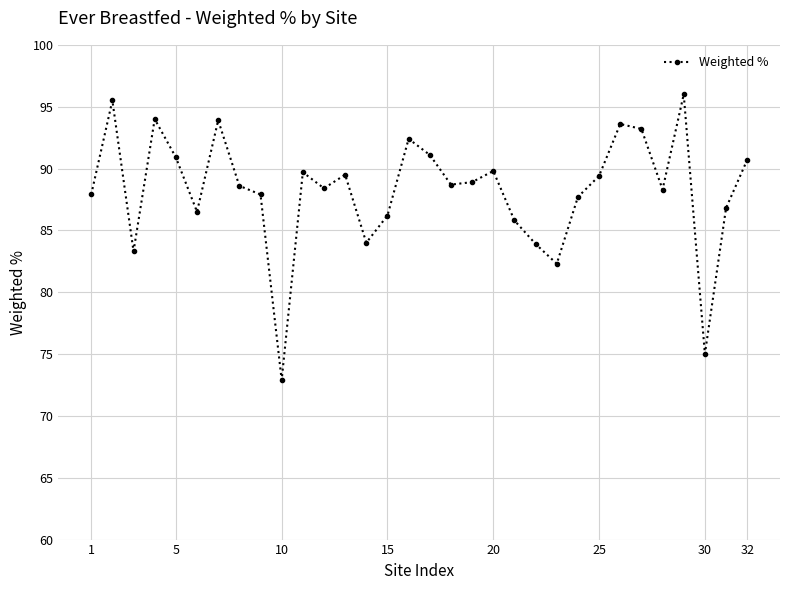

How many data points does each series have?

32